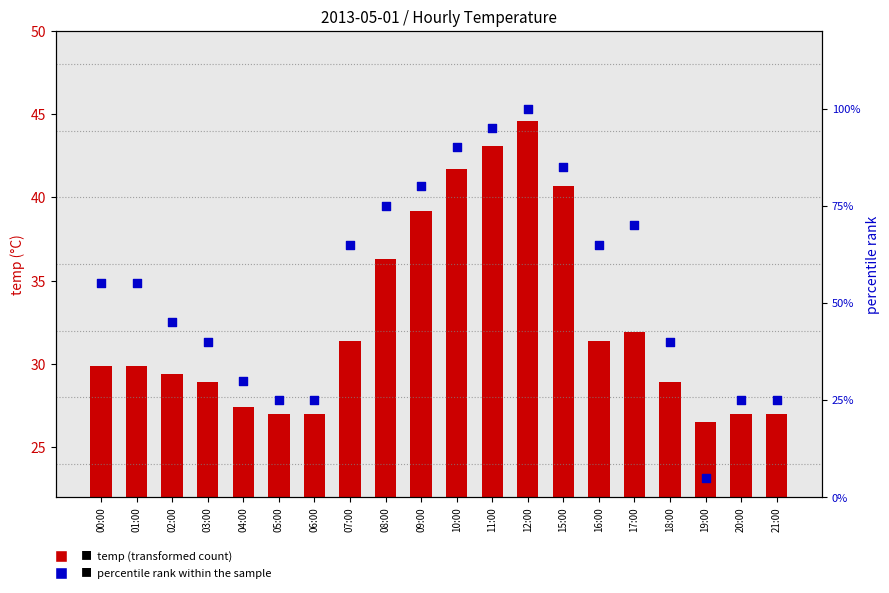

Which series has the widest spread of Y values?

percentile rank within the sample